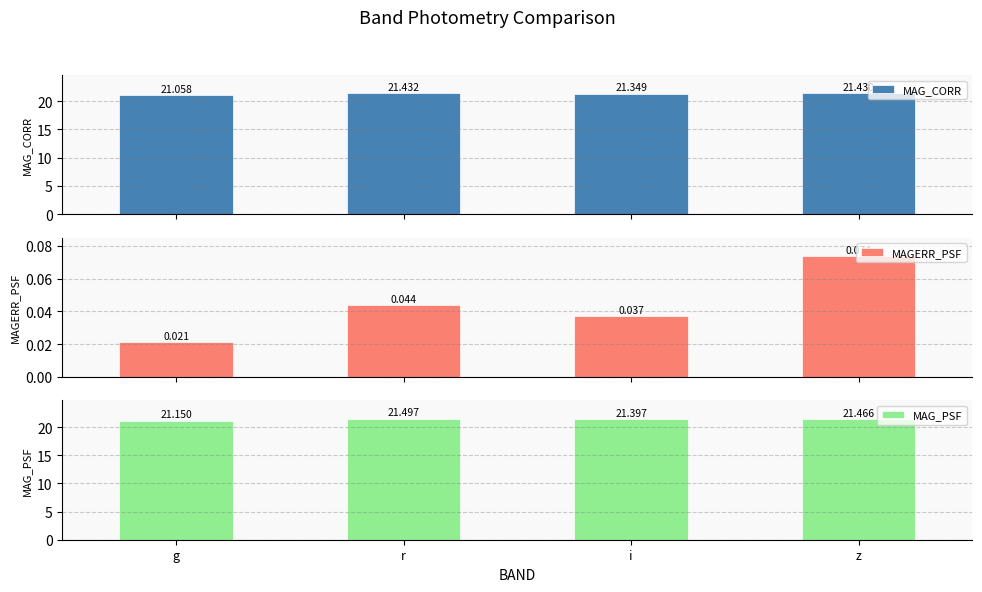

What are all the series names shown in the legend?

MAG_CORR, MAGERR_PSF, MAG_PSF